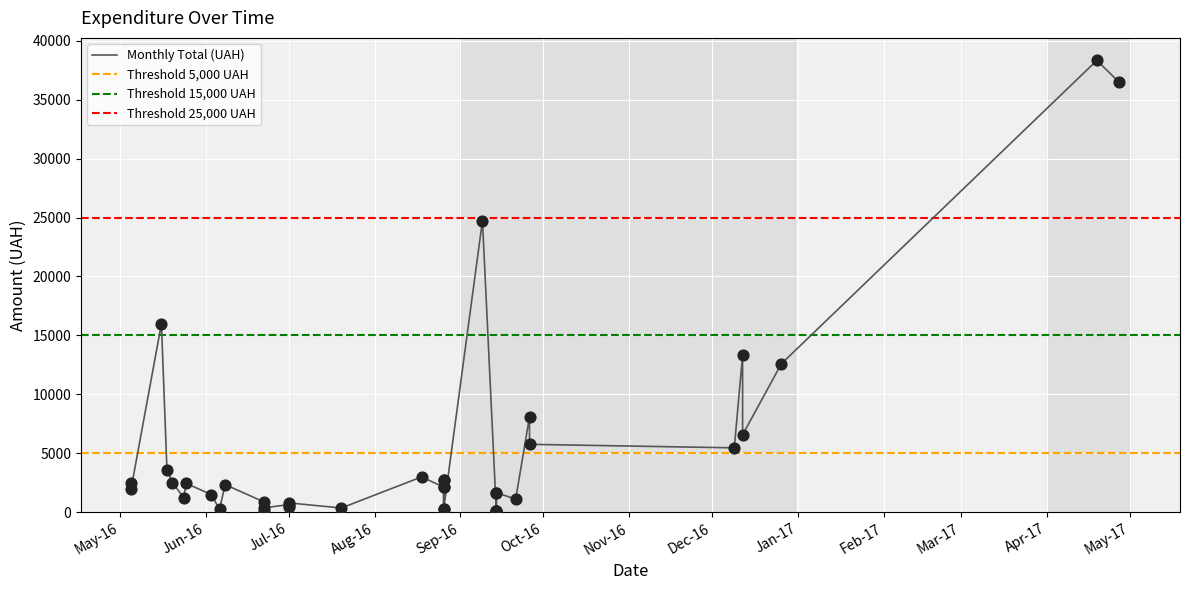

Approximately how many times larger is the value at 29 compared to 35?

0.3